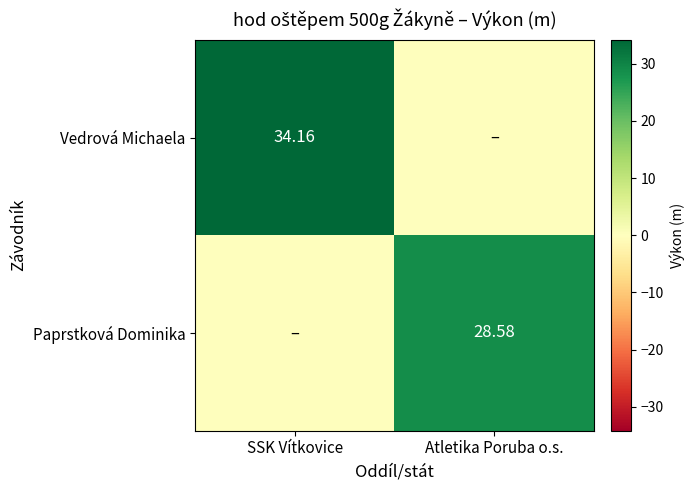

What is the highest value of the Paprstková Dominika series?

28.6